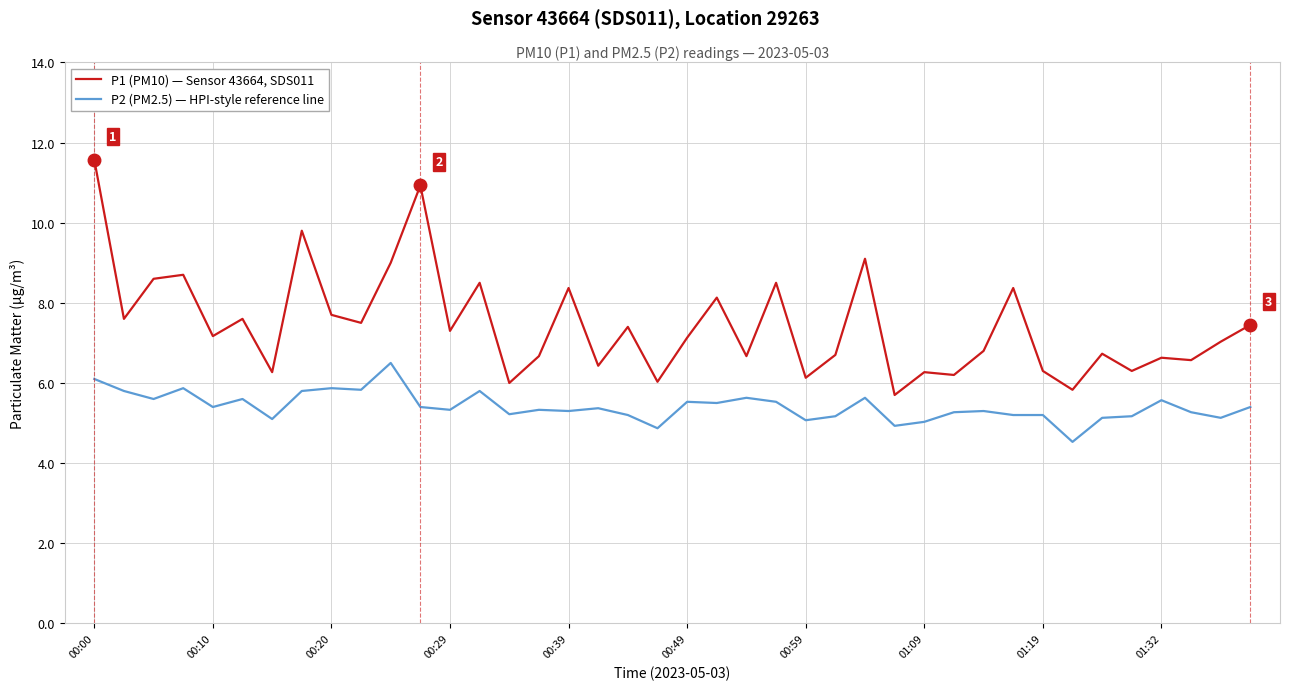

Which series has the largest total across all categories?

P1 (PM10) — Sensor 43664, SDS011